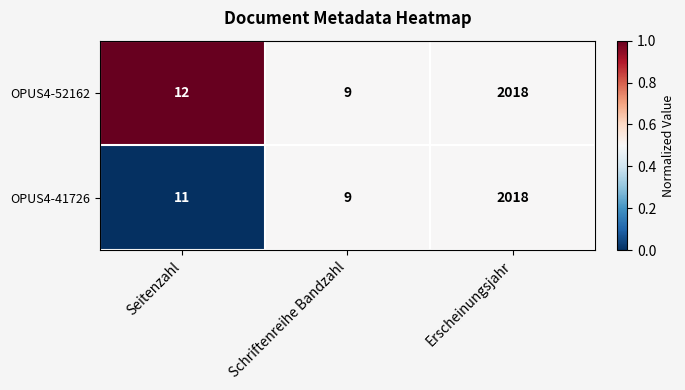

The OPUS4-41726 series shows 2018 at Erscheinungsjahr. True or false?

True